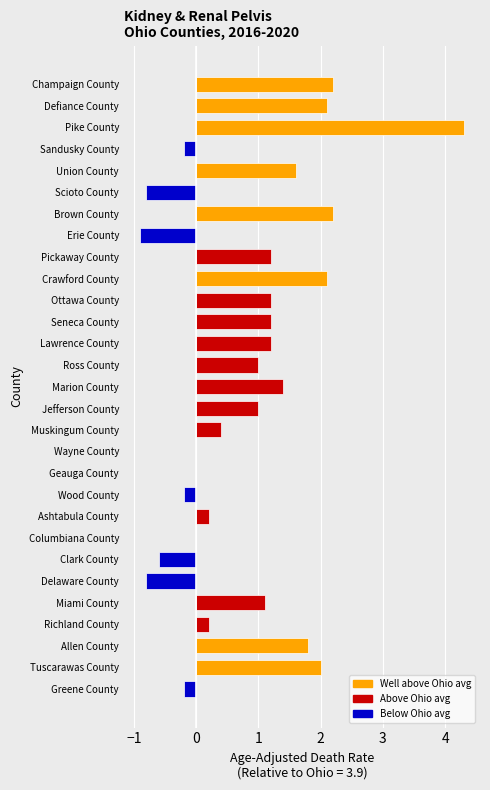

What is the approximate value at Scioto County?

-0.8